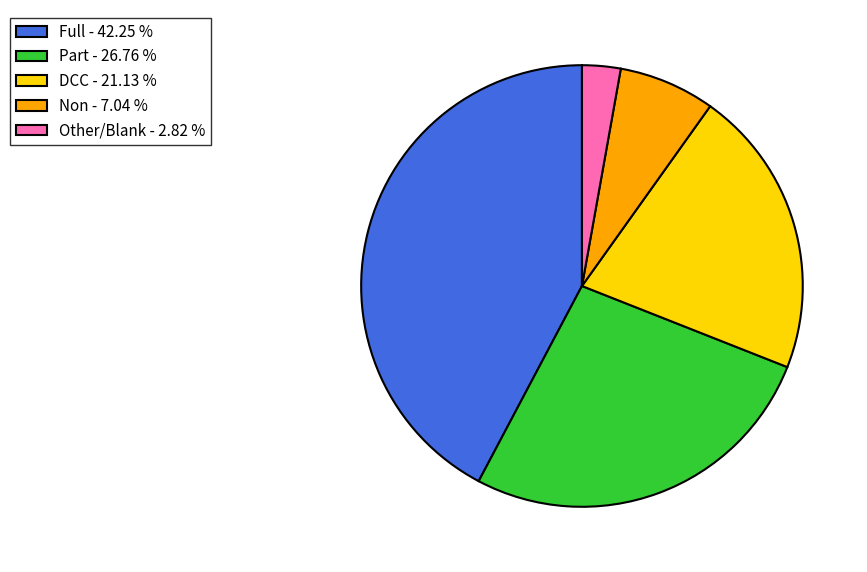

How many segments does this pie chart have?

5